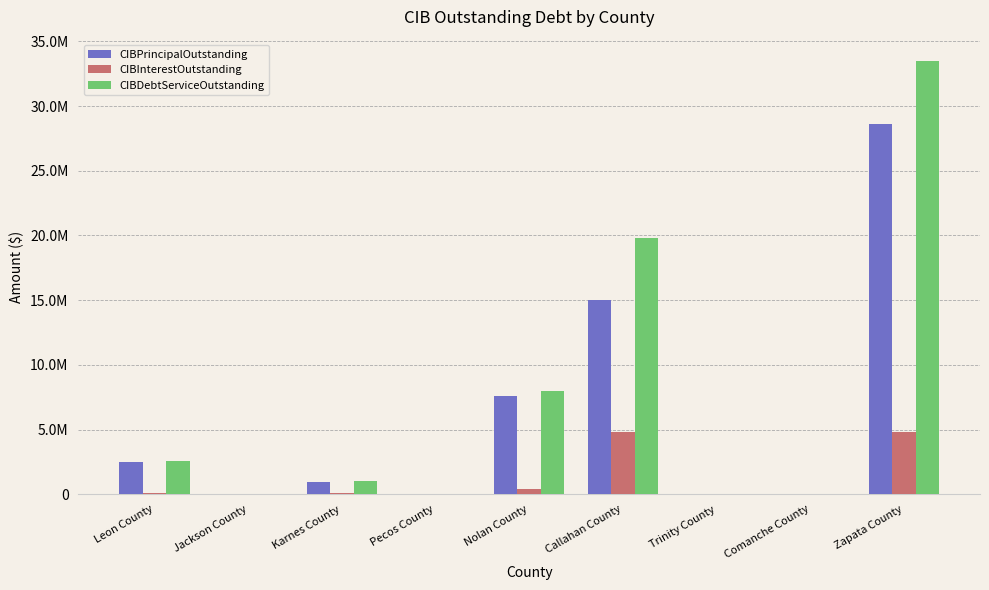

Which series has the widest spread of values?

CIBDebtServiceOutstanding